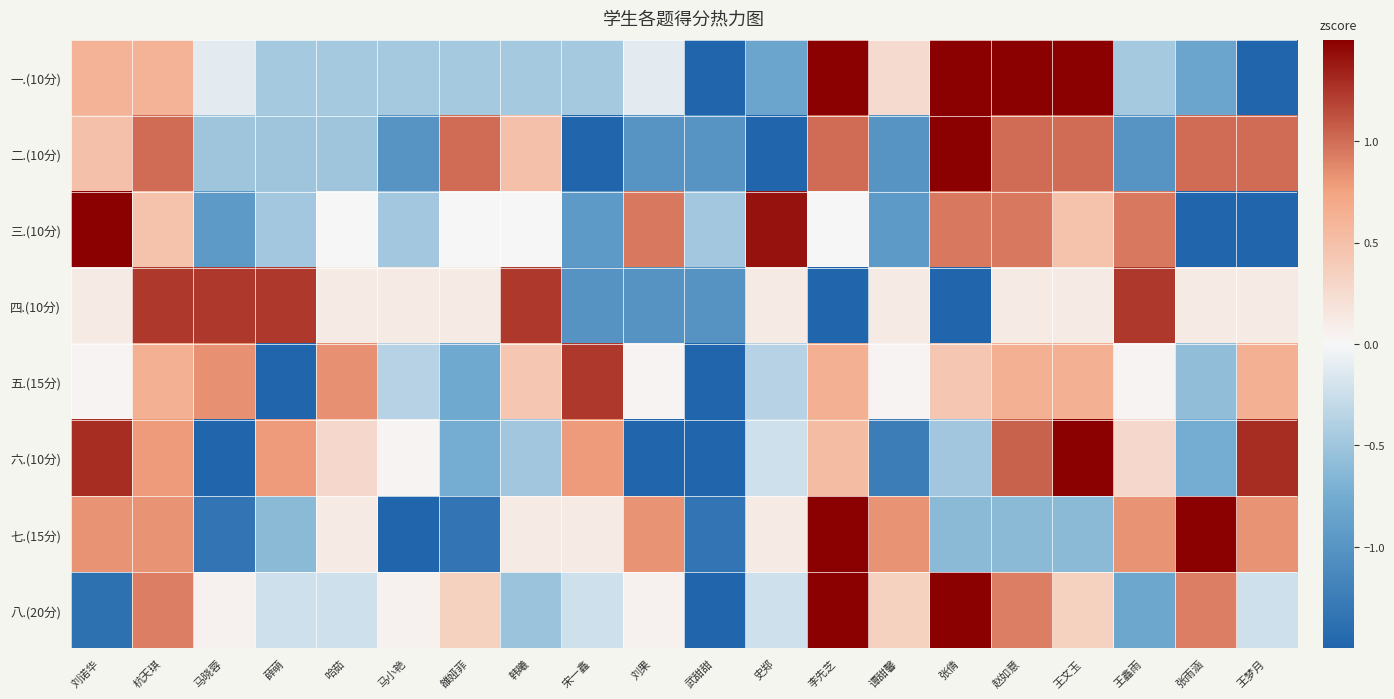

Reading left to right, list all the values displayed in this chart.

一.(10分): 刘诺华=0.6	杭天琪=0.6	马晓蓉=-0.1	薛萌=-0.5	哈茹=-0.5	马小艳=-0.5	雒娅菲=-0.5	韩曦=-0.5	宋一鑫=-0.5	刘果=-0.1	武甜甜=-1.5	史郑=-0.8	李先芝=1.7	谭甜馨=0.3	张倩=1.7	赵如意=1.7	王文玉=1.7	王鑫雨=-0.5	张雨涵=-0.8	王梦月=-1.5
二.(10分): 刘诺华=0.5	杭天琪=1.0	马晓蓉=-0.5	薛萌=-0.5	哈茹=-0.5	马小艳=-1.0	雒娅菲=1.0	韩曦=0.5	宋一鑫=-1.5	刘果=-1.0	武甜甜=-1.0	史郑=-1.5	李先芝=1.0	谭甜馨=-1.0	张倩=1.5	赵如意=1.0	王文玉=1.0	王鑫雨=-1.0	张雨涵=1.0	王梦月=1.0
三.(10分): 刘诺华=1.9	杭天琪=0.5	马晓蓉=-0.9	薛萌=-0.5	哈茹=0.0	马小艳=-0.5	雒娅菲=0.0	韩曦=0.0	宋一鑫=-0.9	刘果=0.9	武甜甜=-0.5	史郑=1.4	李先芝=0.0	谭甜馨=-0.9	张倩=0.9	赵如意=0.9	王文玉=0.5	王鑫雨=0.9	张雨涵=-1.9	王梦月=-1.9
四.(10分): 刘诺华=0.1	杭天琪=1.2	马晓蓉=1.2	薛萌=1.2	哈茹=0.1	马小艳=0.1	雒娅菲=0.1	韩曦=1.2	宋一鑫=-1.0	刘果=-1.0	武甜甜=-1.0	史郑=0.1	李先芝=-2.1	谭甜馨=0.1	张倩=-2.1	赵如意=0.1	王文玉=0.1	王鑫雨=1.2	张雨涵=0.1	王梦月=0.1
五.(15分): 刘诺华=0.0	杭天琪=0.6	马晓蓉=0.8	薛萌=-3.2	哈茹=0.8	马小艳=-0.4	雒娅菲=-0.8	韩曦=0.4	宋一鑫=1.2	刘果=0.0	武甜甜=-1.8	史郑=-0.4	李先芝=0.6	谭甜馨=0.0	张倩=0.4	赵如意=0.6	王文玉=0.6	王鑫雨=0.0	张雨涵=-0.6	王梦月=0.6
六.(10分): 刘诺华=1.3	杭天琪=0.8	马晓蓉=-1.5	薛萌=0.8	哈茹=0.3	马小艳=0.0	雒娅菲=-0.7	韩曦=-0.5	宋一鑫=0.8	刘果=-1.5	武甜甜=-1.8	史郑=-0.2	李先芝=0.5	谭甜馨=-1.2	张倩=-0.5	赵如意=1.0	王文玉=1.6	王鑫雨=0.3	张雨涵=-0.7	王梦月=1.3
七.(15分): 刘诺华=0.8	杭天琪=0.8	马晓蓉=-1.3	薛萌=-0.6	哈茹=0.1	马小艳=-2.1	雒娅菲=-1.3	韩曦=0.1	宋一鑫=0.1	刘果=0.8	武甜甜=-1.3	史郑=0.1	李先芝=1.5	谭甜馨=0.8	张倩=-0.6	赵如意=-0.6	王文玉=-0.6	王鑫雨=0.8	张雨涵=1.5	王梦月=0.8
八.(20分): 刘诺华=-1.4	杭天琪=0.9	马晓蓉=0.1	薛萌=-0.2	哈茹=-0.2	马小艳=0.1	雒娅菲=0.3	韩曦=-0.5	宋一鑫=-0.2	刘果=0.1	武甜甜=-3.1	史郑=-0.2	李先芝=1.5	谭甜馨=0.3	张倩=1.5	赵如意=0.9	王文玉=0.3	王鑫雨=-0.8	张雨涵=0.9	王梦月=-0.2